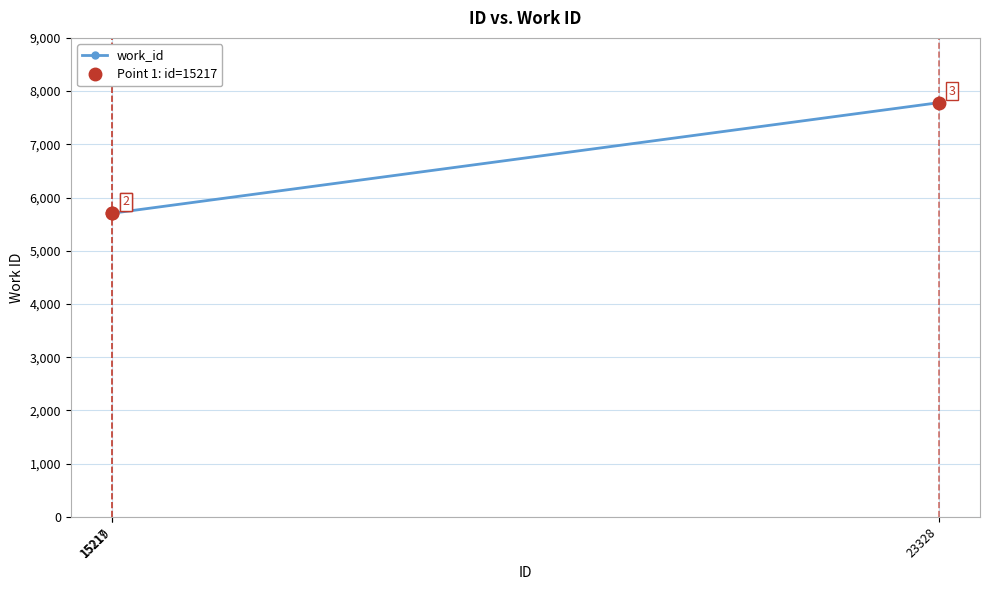

The chart shows a value of 5705 at 15217. True or false?

True